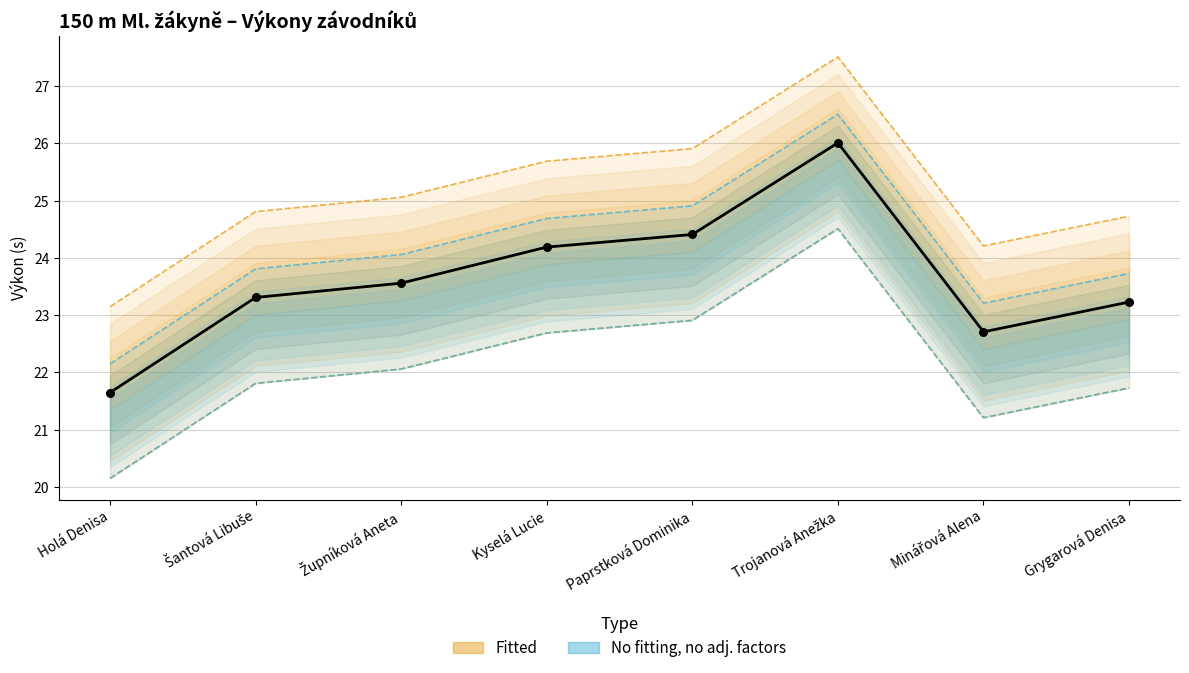

What is the change in value from Župníková Aneta to Kyselá Lucie?

+0.6